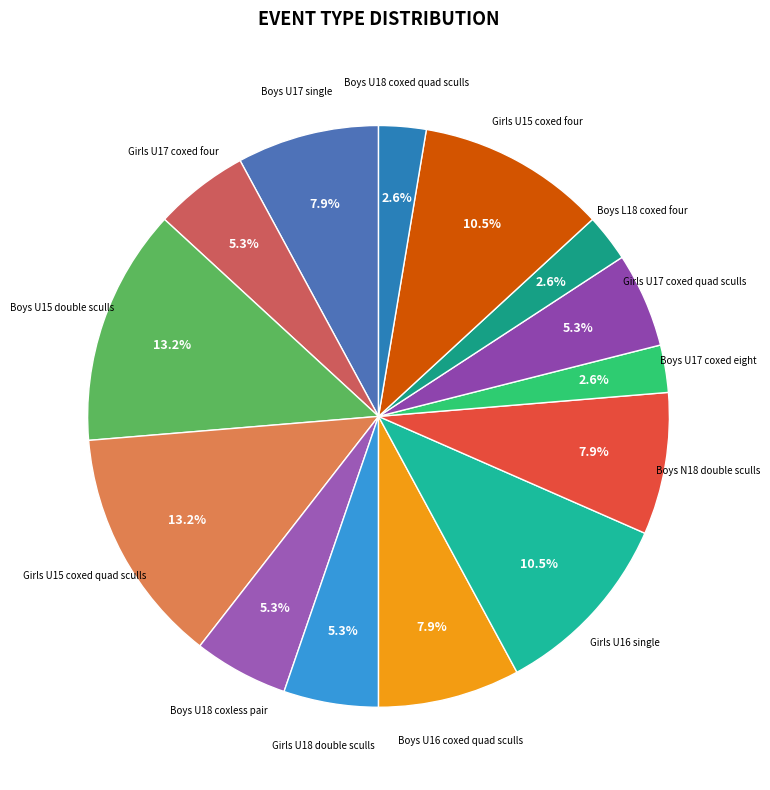

To the nearest percent, what is the average slice percentage?

7%